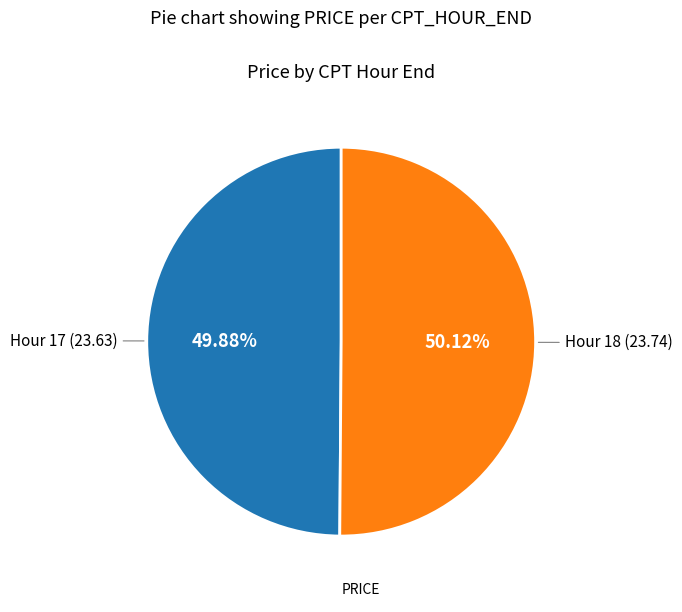

Is there a majority slice in this chart?

Yes